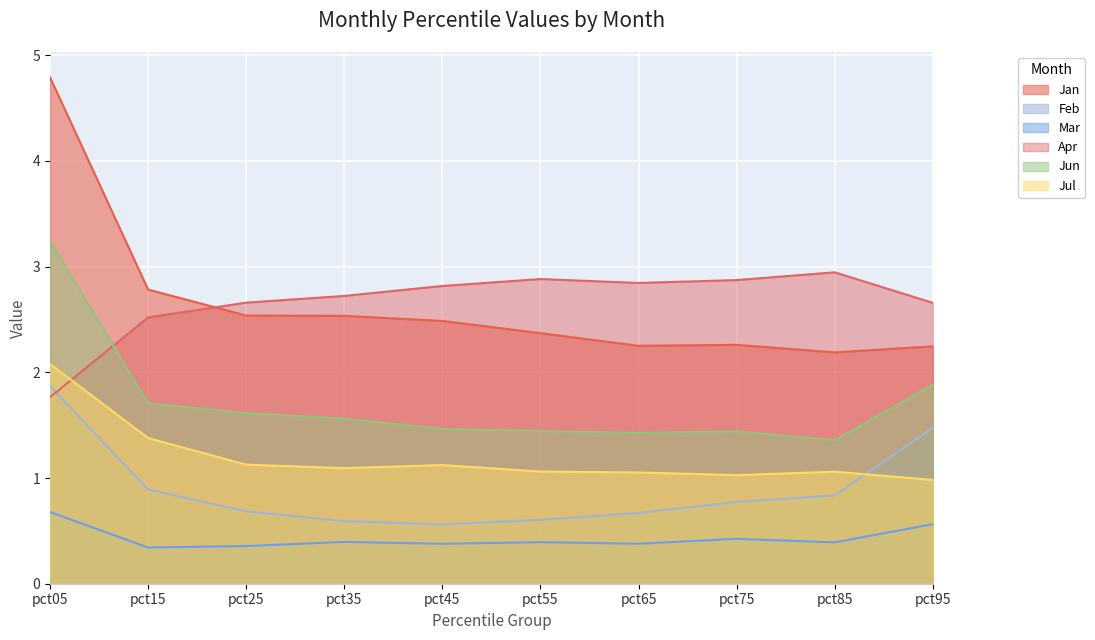

At which label does Apr reach its peak?

pct85